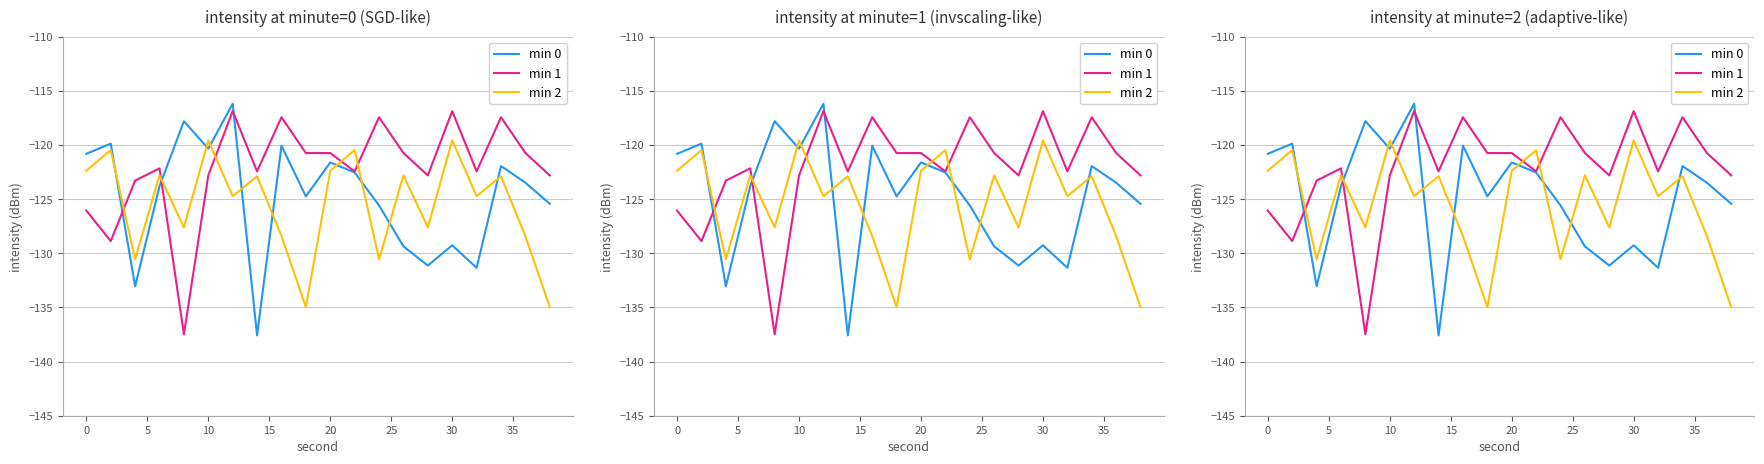

What is the highest value of the min 1 series?

-116.9